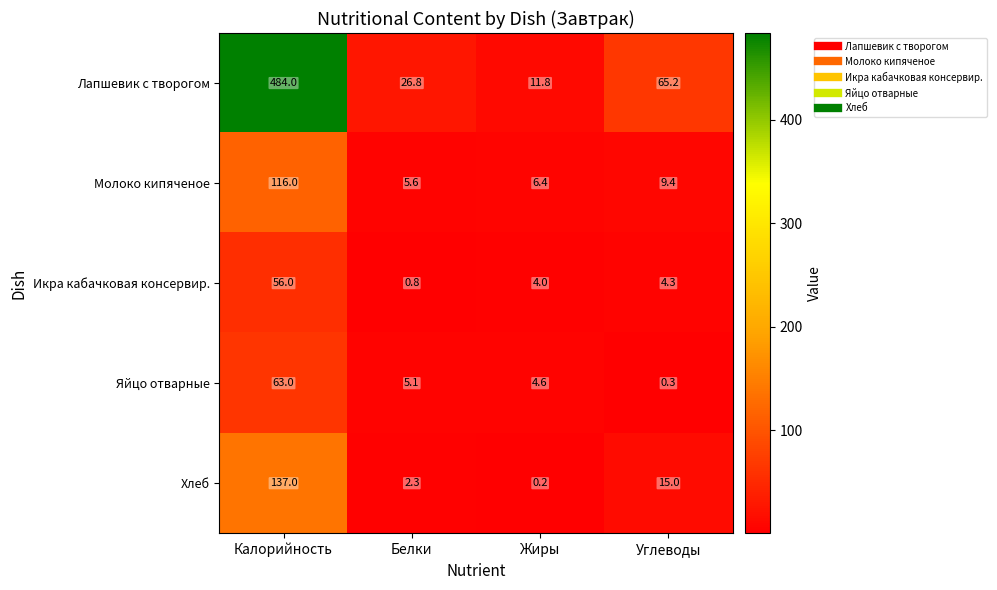

Is it true that Яйцо отварные equals 0.5 at Углеводы?

False